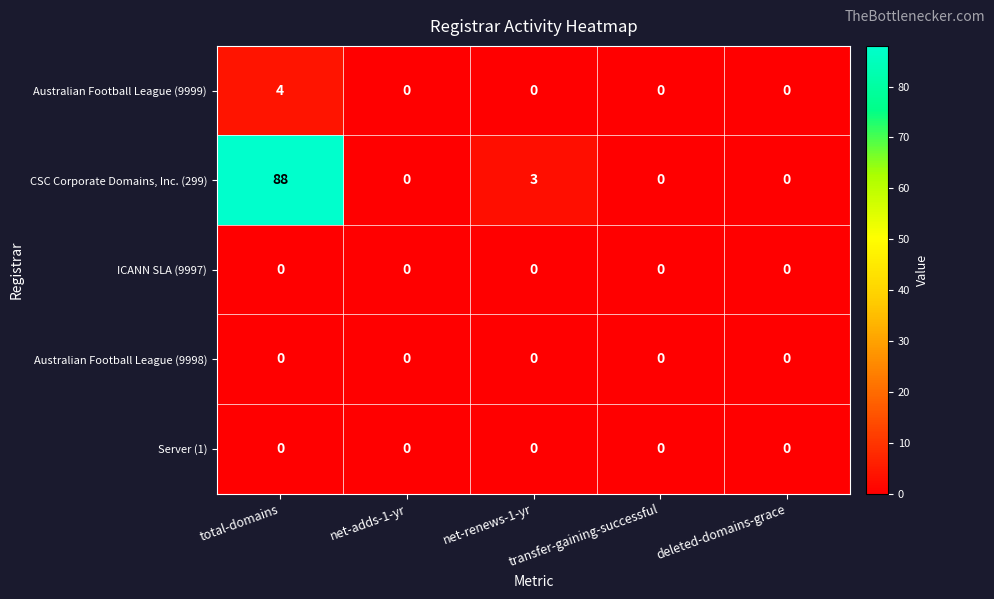

Which category has the highest value in the Australian Football League (9999) series?

total-domains